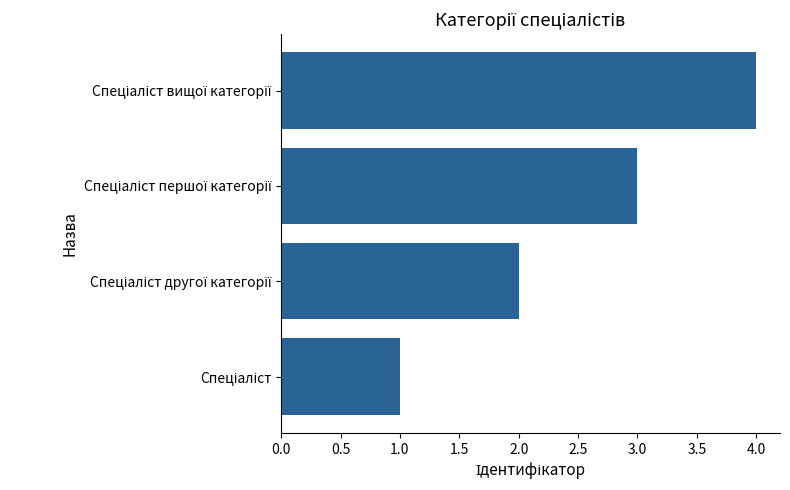

Are the bars grouped side by side (vs. stacked)?

No